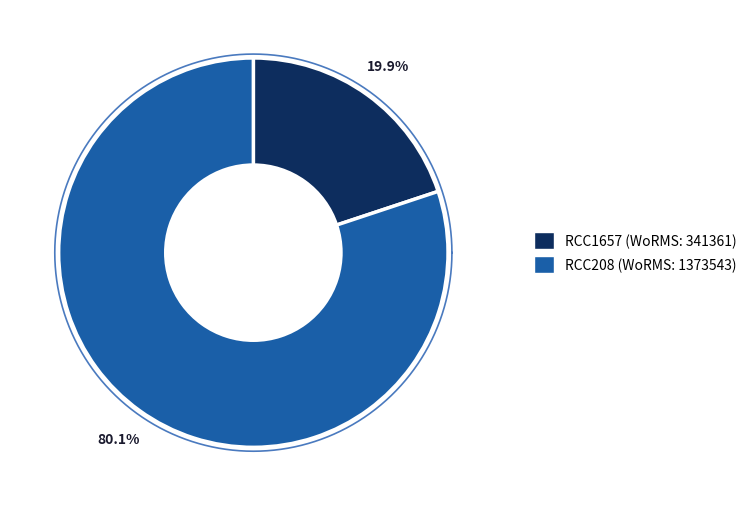

Combined, what portion of the pie is RCC208 and RCC1657?

100.0%